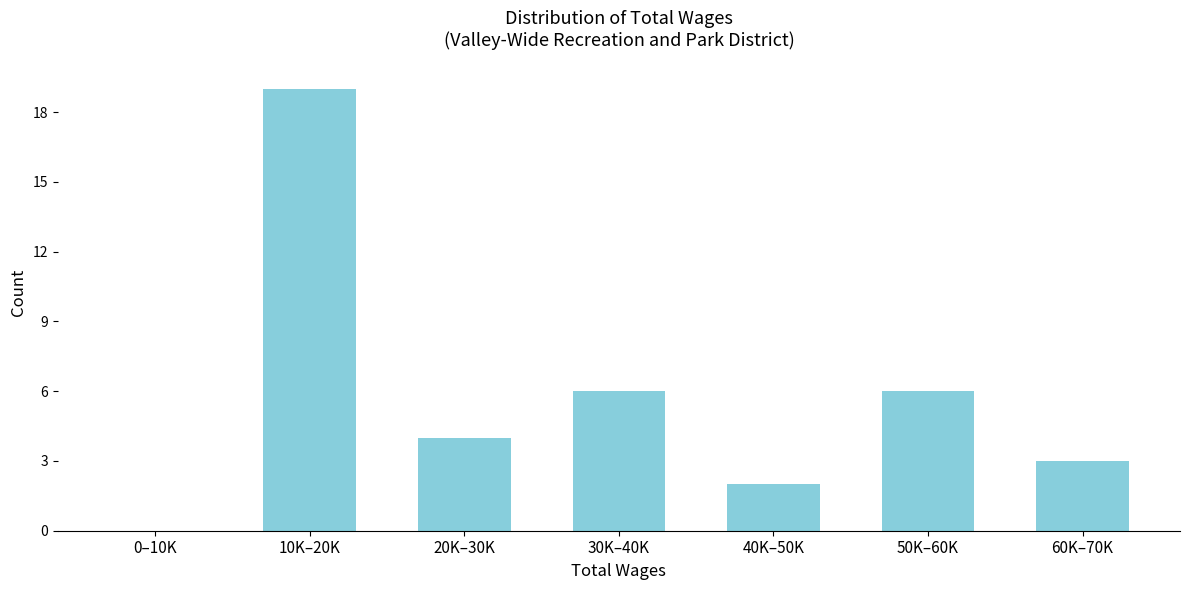

Reading left to right, extract all data points from this chart.

0–10K=0	10K–20K=19	20K–30K=4	30K–40K=6	40K–50K=2	50K–60K=6	60K–70K=3